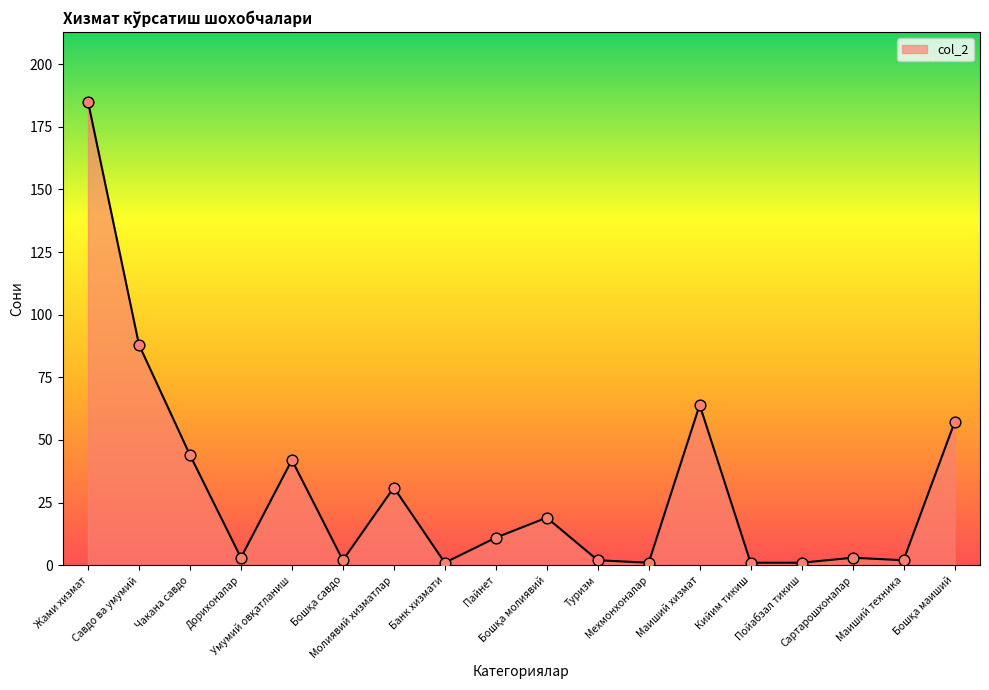

Approximately how many times larger is the value at Маиший хизмат compared to Чакана савдо?

1.5